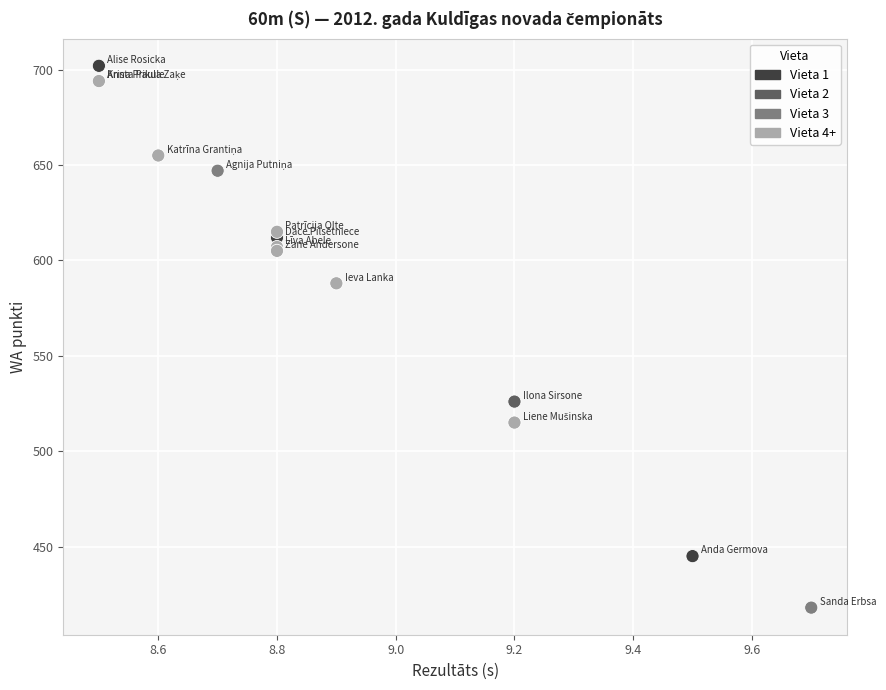

What Y value in the scatter plot is closest to 560?

588